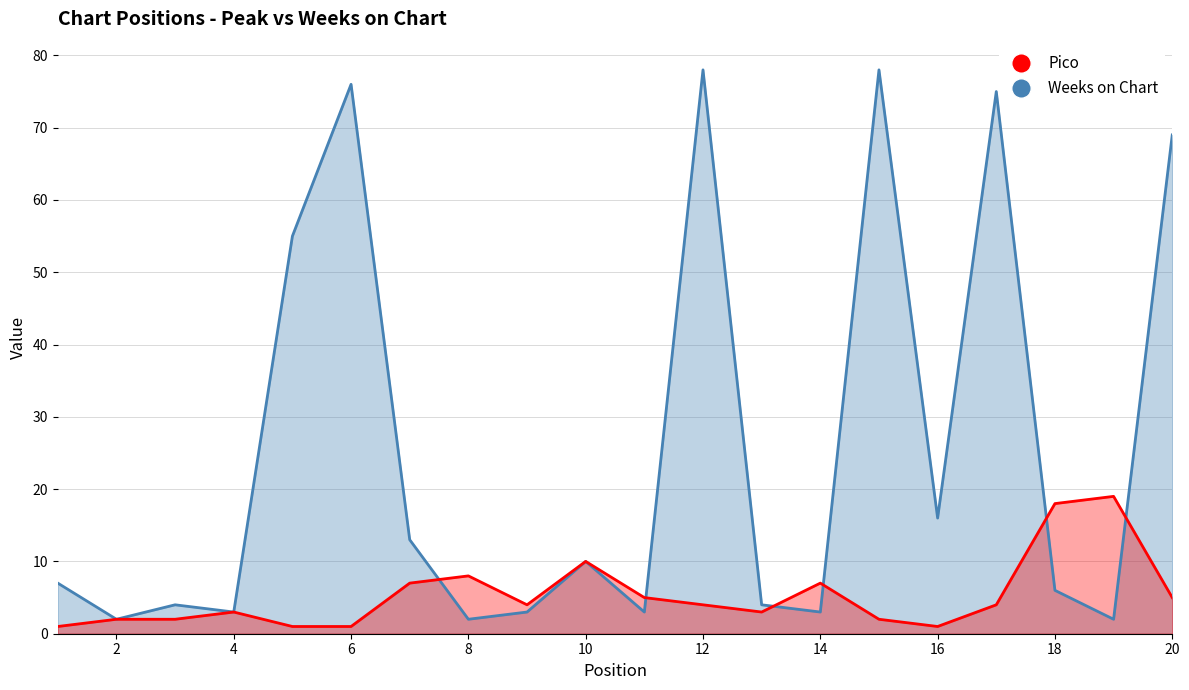

Where is Pico nearest to the value 10?

10